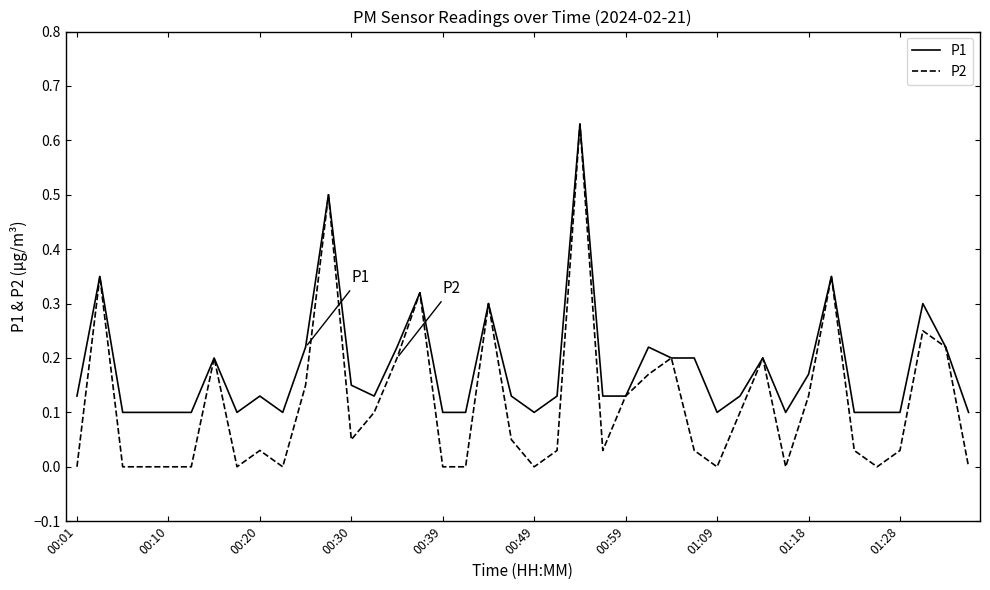

Which series has the largest range (max minus min)?

P2